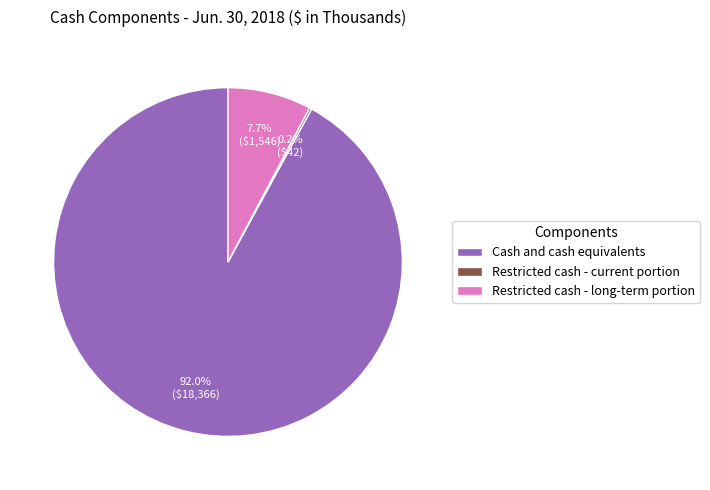

What is the majority slice?

Cash and cash equivalents